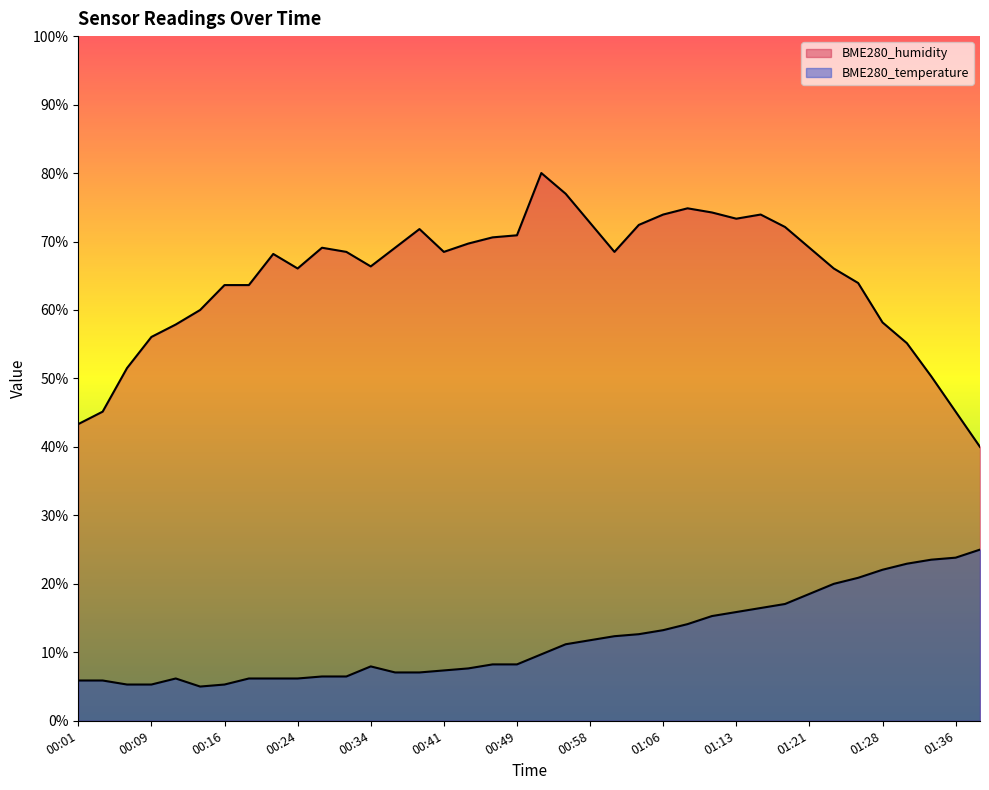

What is the difference between the BME280_temperature values at 00:19 and 00:49?

2.1